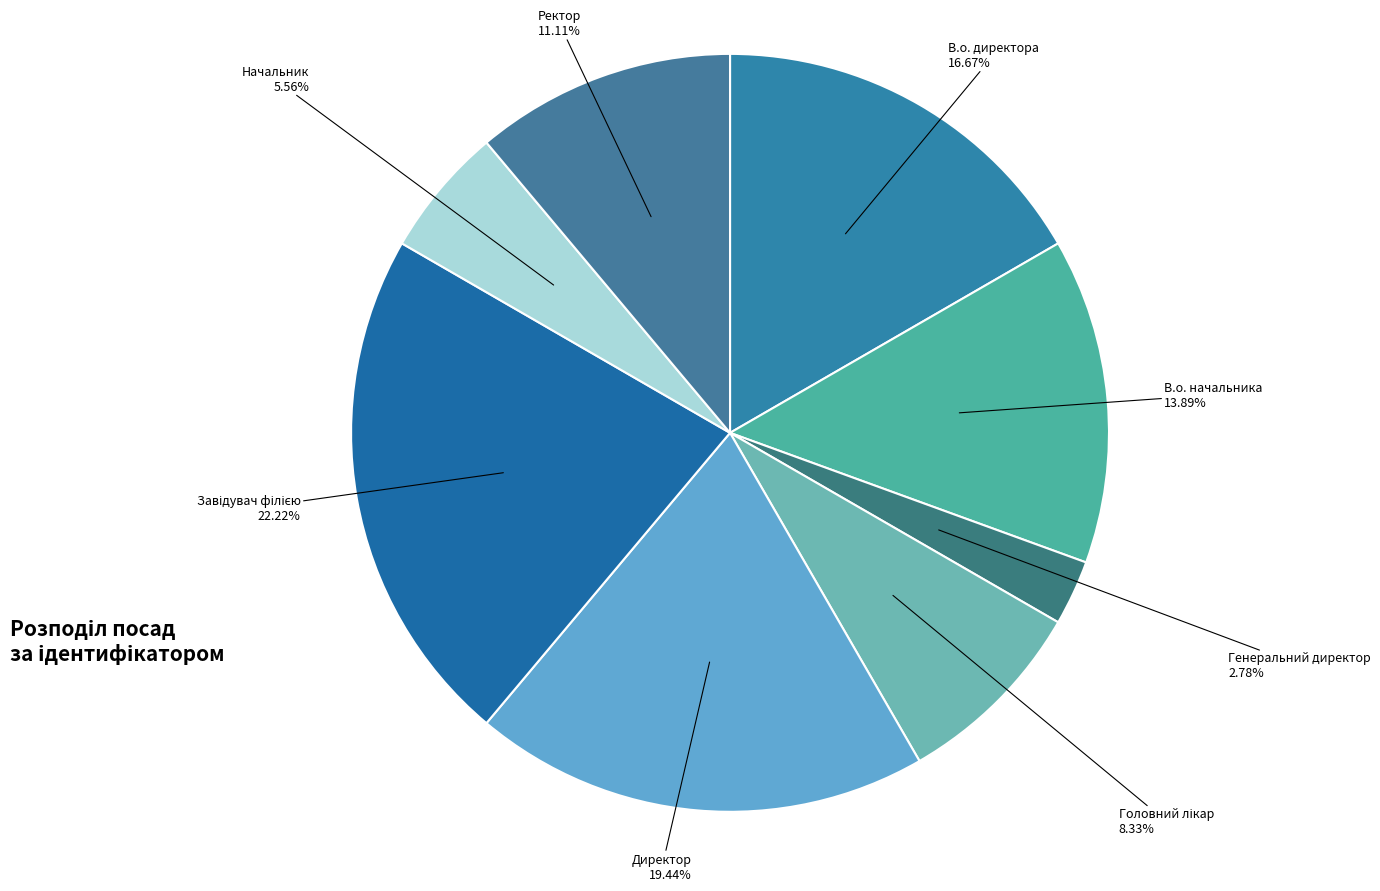

Count the number of slices in the pie.

8